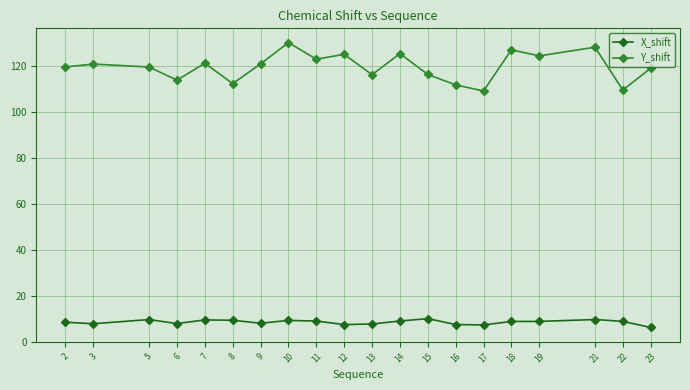

What is the difference between the maximum and minimum values in the X_shift series?

3.9